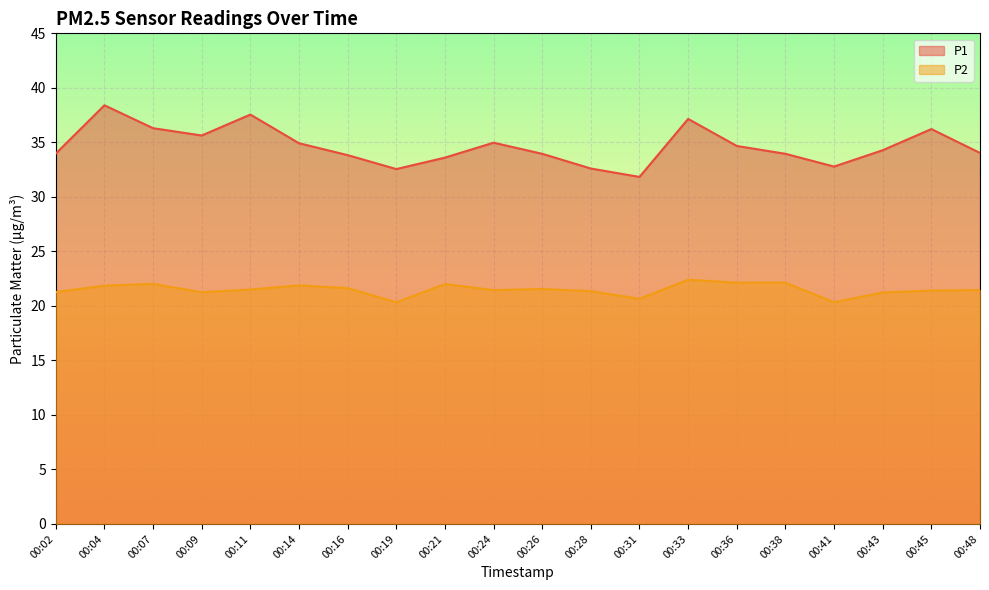

What is the difference between the highest and lowest values at 00:36?

12.5